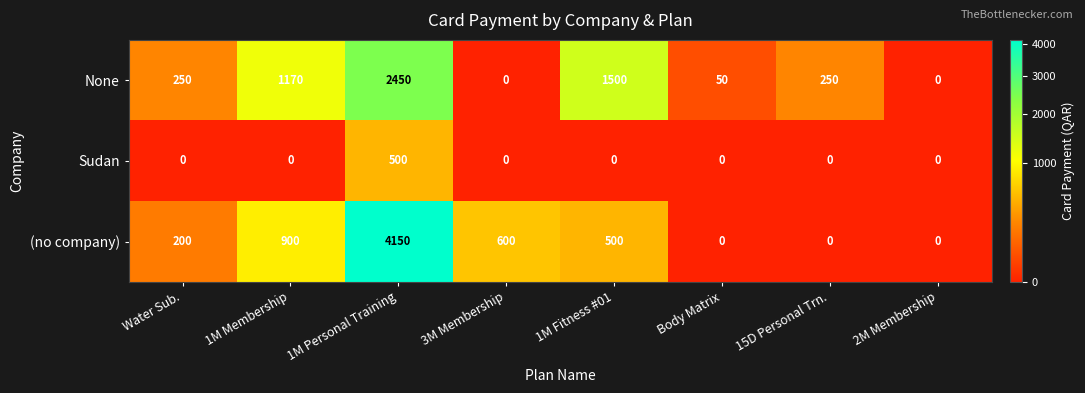

What is the difference between the highest and lowest values at 15D Personal Trn.?

250